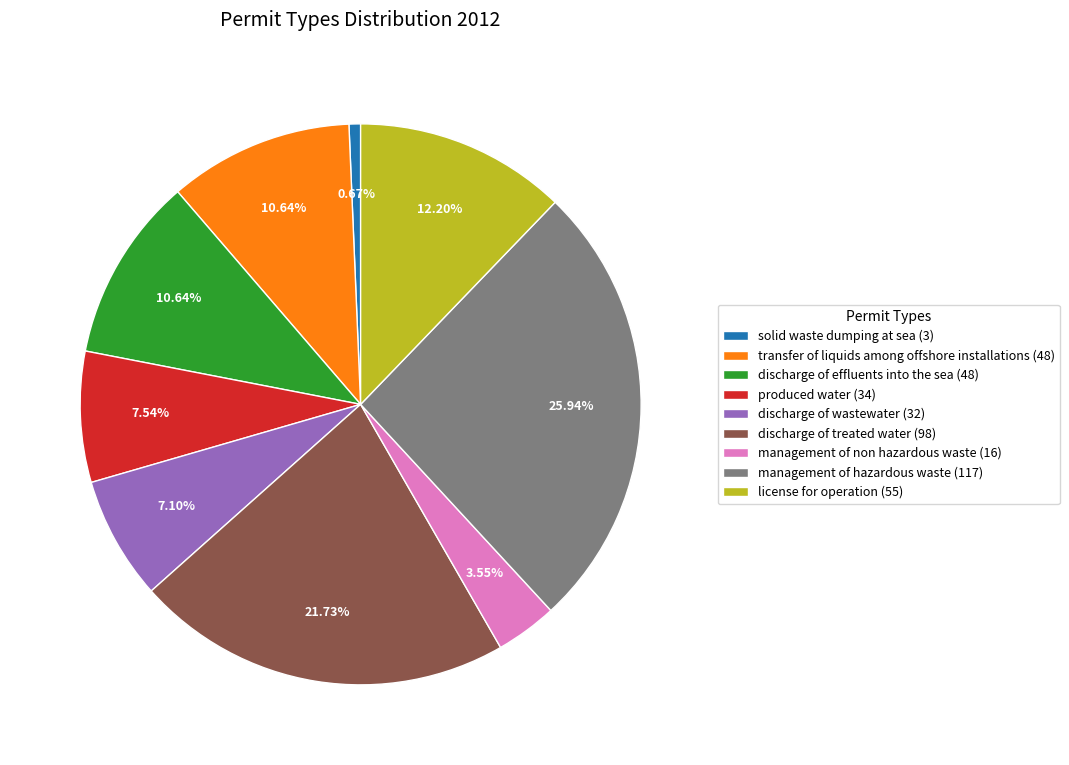

What percentage is NOT represented by management of hazardous waste?

74.1%